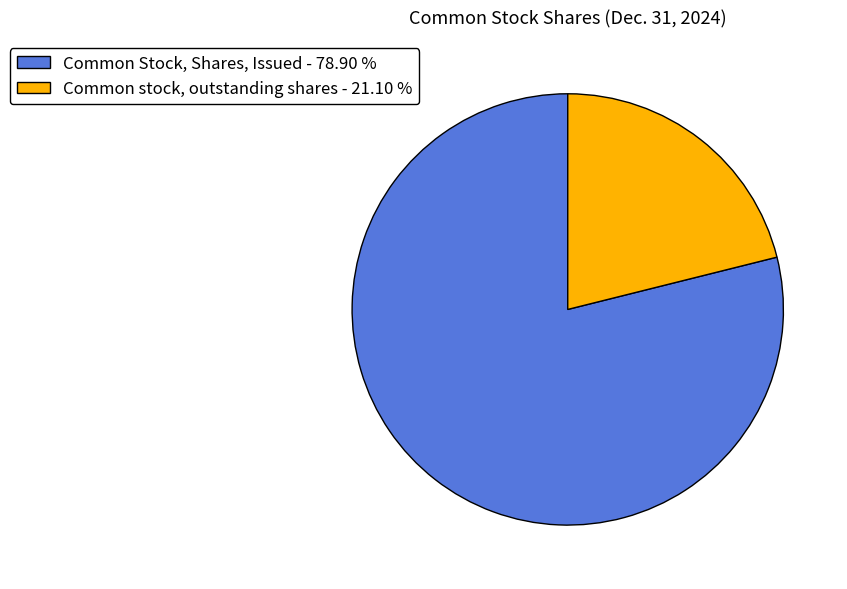

What is the ratio of the value at Common stock, outstanding shares - 21.10 % to the value at Common Stock, Shares, Issued - 78.90 %?

0.3